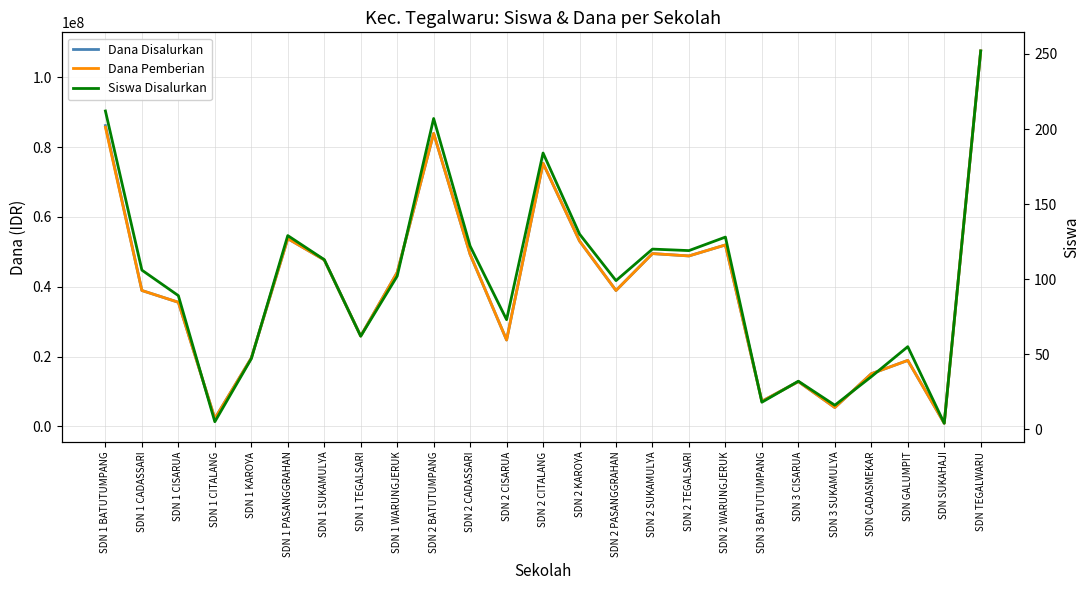

What is the difference between the maximum and minimum values in the Dana Pemberian series?

106650000